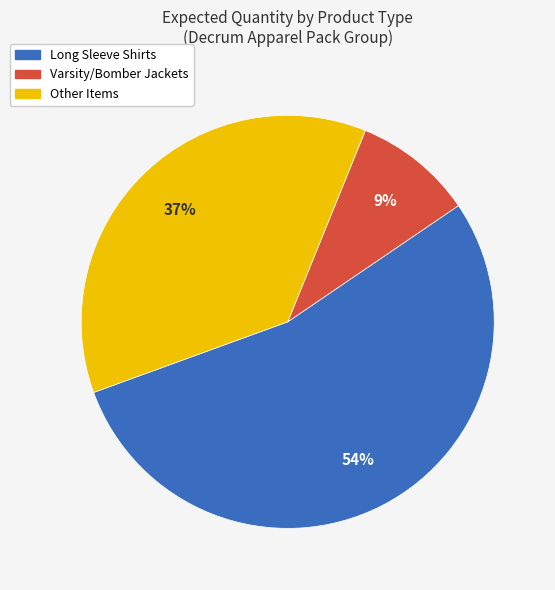

To the nearest percent, what is the average slice percentage?

33%